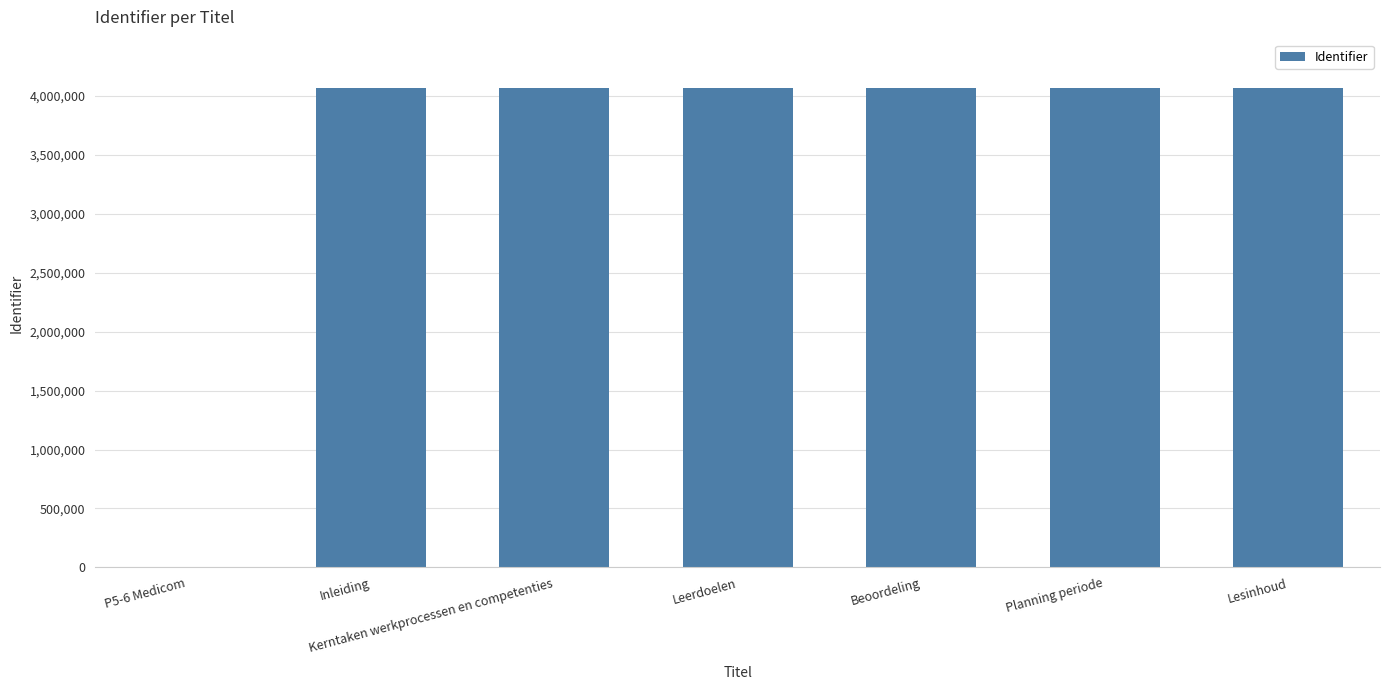

Are the bars horizontal?

No